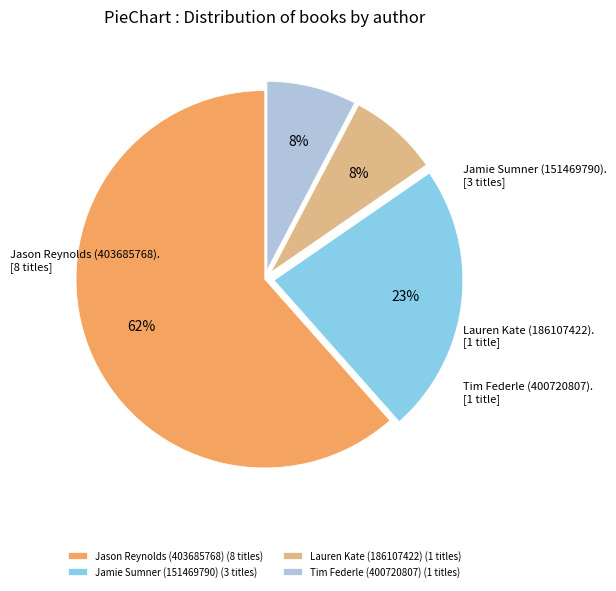

To the nearest percent, what is the combined percentage of Jamie Sumner (151469790) (3 titles) and Lauren Kate (186107422) (1 titles)?

31%